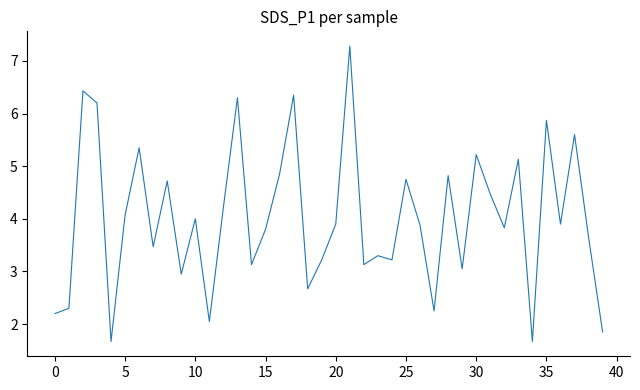

Does the chart display data point markers on the line(s)?

No